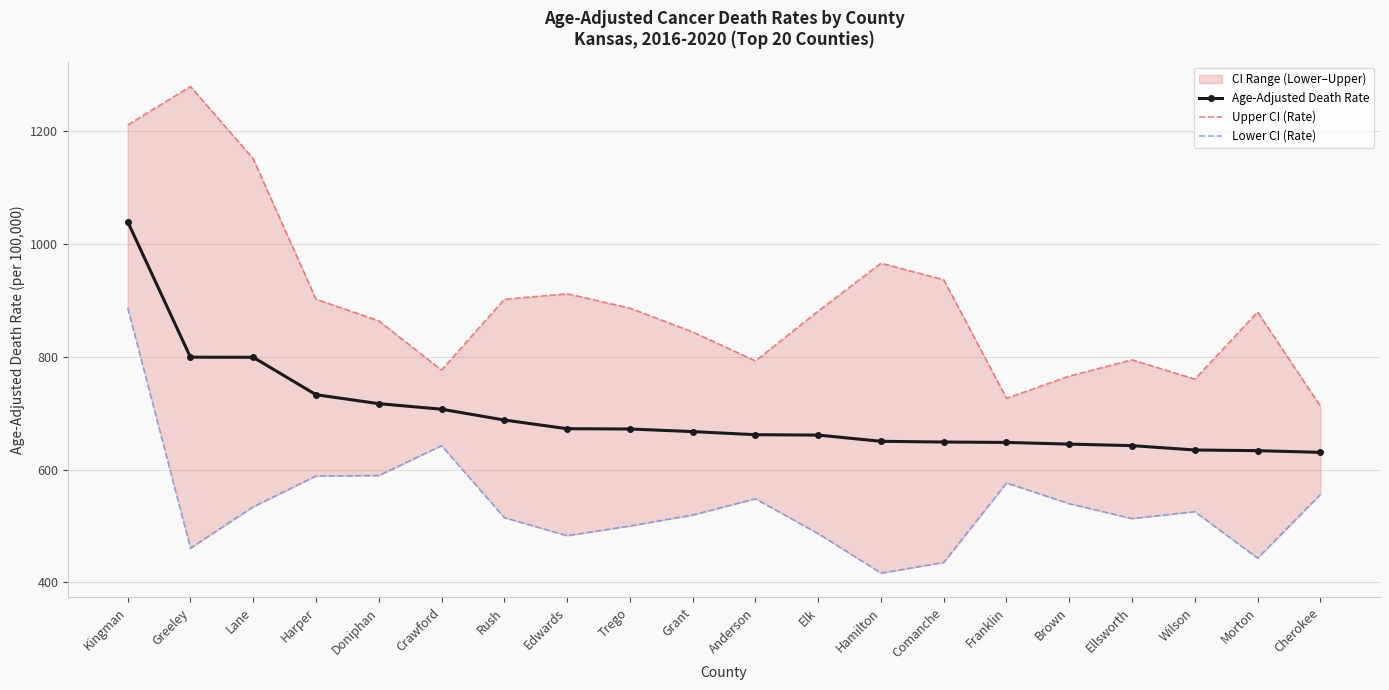

What is the highest value of the Lower CI (Rate) series?

886.9